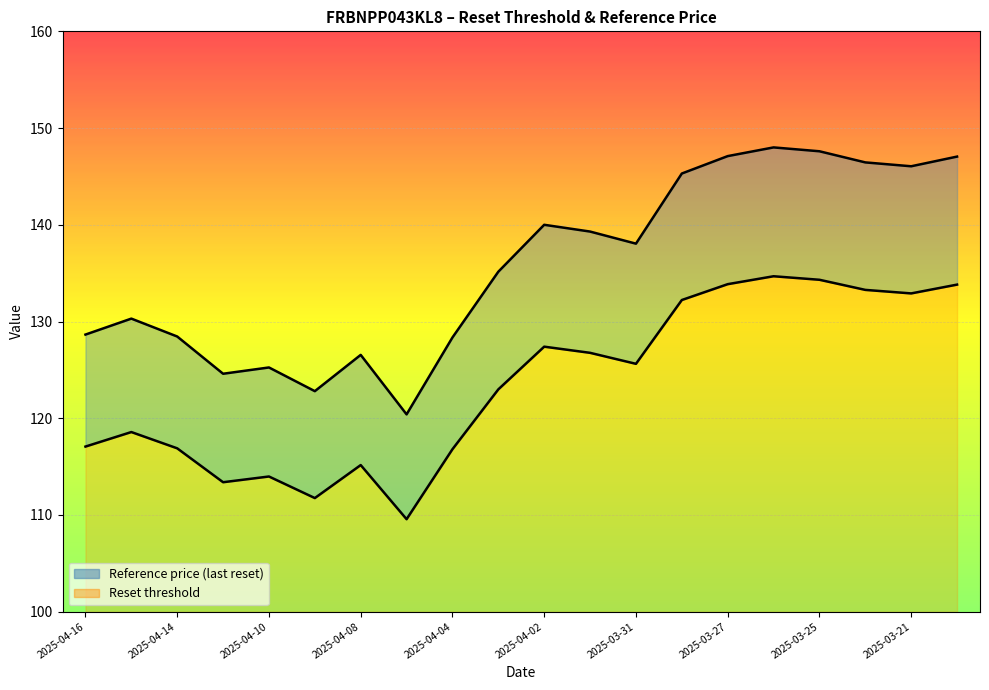

What is the approximate value of Reference price at 2025-04-07?

120.4